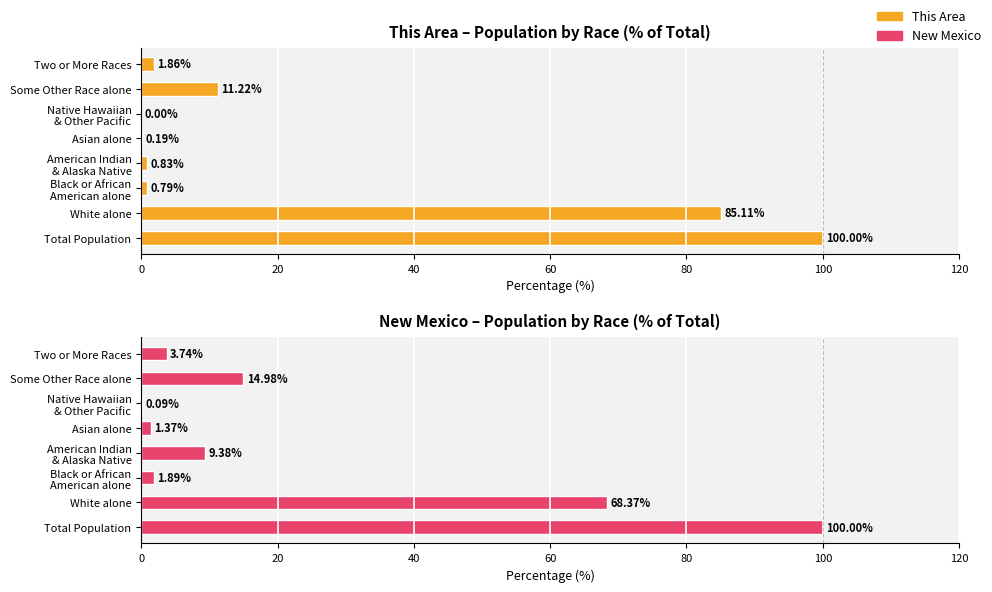

What is the value of the New Mexico bar at the 5th from the left?

1.4